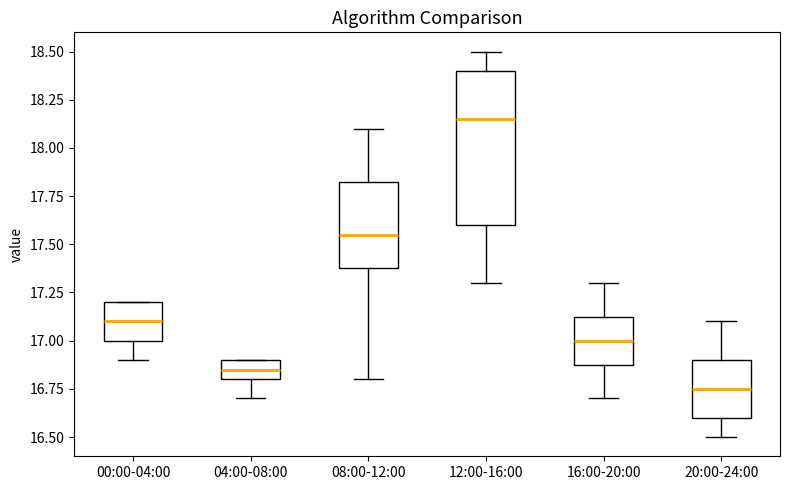

Reading left to right, read every box against the y-axis: the position of its median line, the range the box covers, and the ends of its whiskers. The values are not printed on the chart, so give them approximately, as read against the axis.

00:00-04:00: median 17.10, box 17.00 to 17.20, whiskers 16.90 to 17.20
04:00-08:00: median 16.85, box 16.80 to 16.90, whiskers 16.70 to 16.90
08:00-12:00: median 17.55, box 17.40 to 17.85, whiskers 16.80 to 18.10
12:00-16:00: median 18.15, box 17.60 to 18.40, whiskers 17.30 to 18.50
16:00-20:00: median 17.00, box 16.90 to 17.15, whiskers 16.70 to 17.30
20:00-24:00: median 16.75, box 16.60 to 16.90, whiskers 16.50 to 17.10